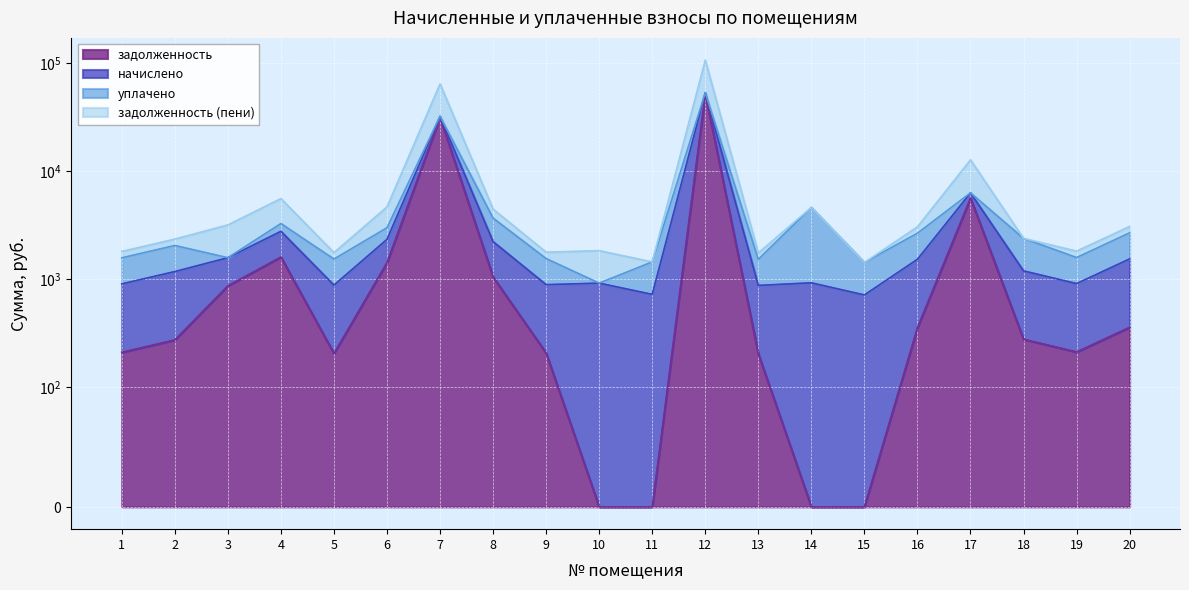

Where does the задолженность series first go above 277?

3